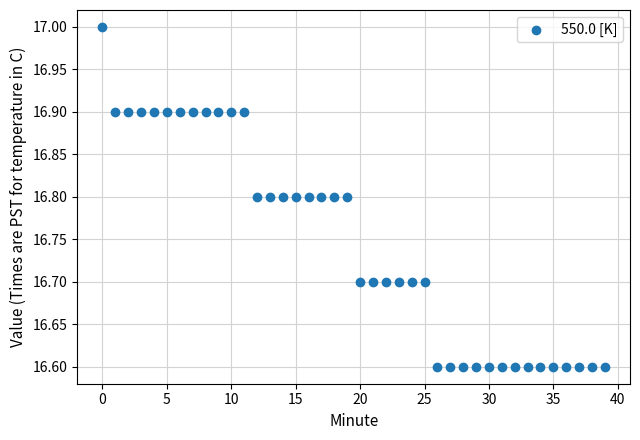

What is the range of Y values (max minus min)?

0.4